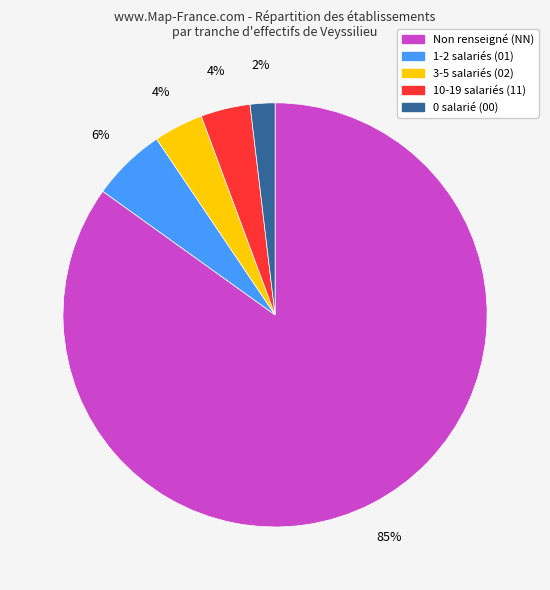

Which has a higher value, 1-2 salariés (01) or 3-5 salariés (02)?

1-2 salariés (01)